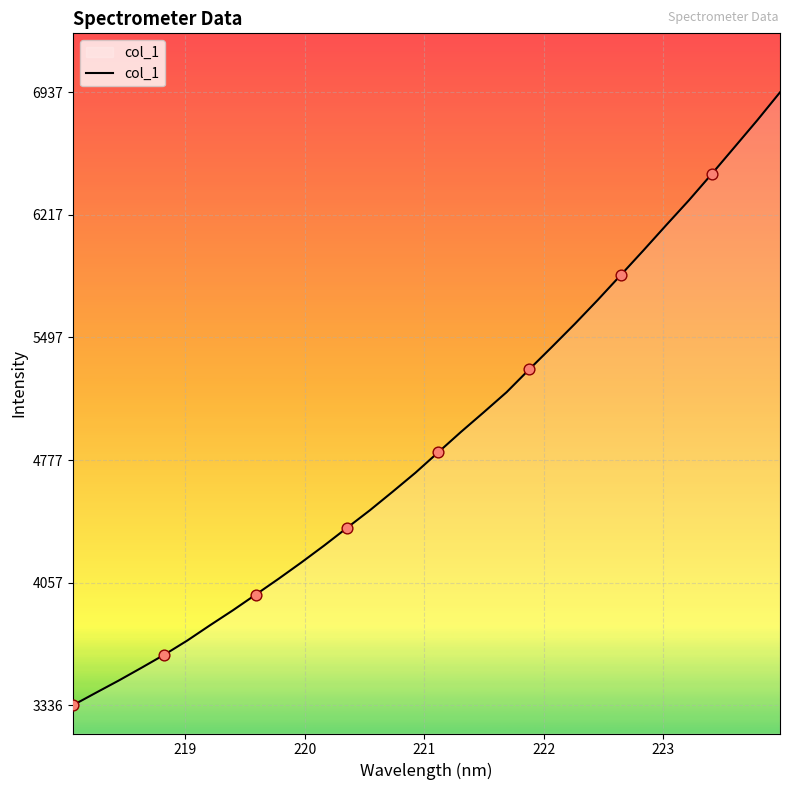

What is the maximum value shown in the chart?

6937.3